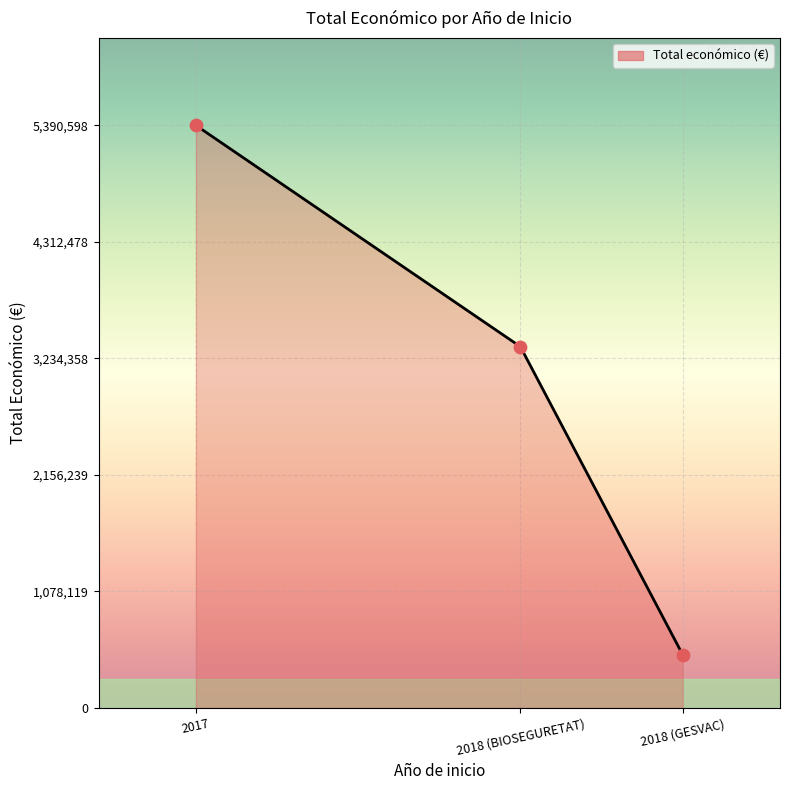

Between 2018 (BIOSEGURETAT) and 2018 (GESVAC), which is larger?

2018 (BIOSEGURETAT)